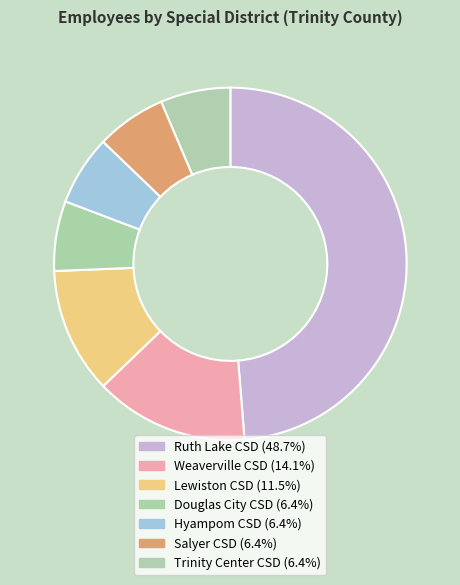

Count the number of slices in the pie.

7